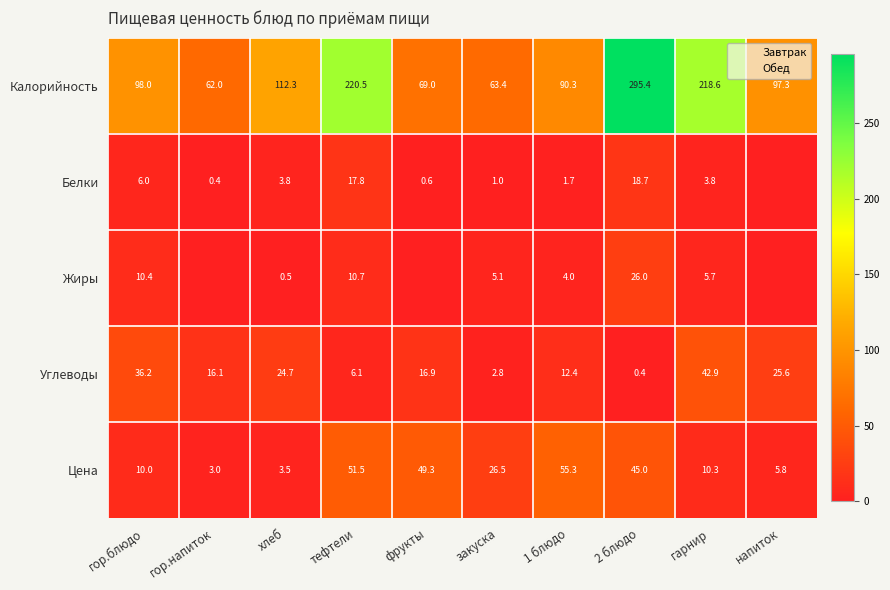

At which category is the sum across all series the highest?

2 блюдо